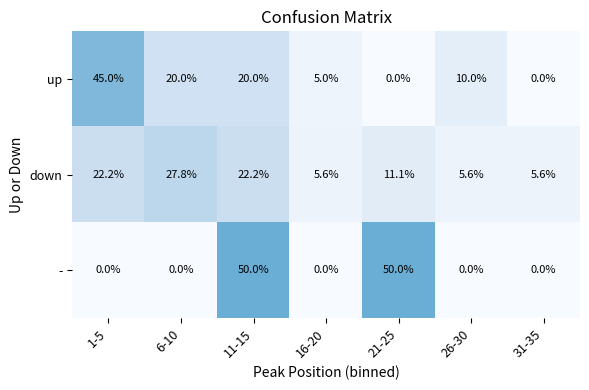

What is the difference between the second highest and minimum values in the up series?

20.0